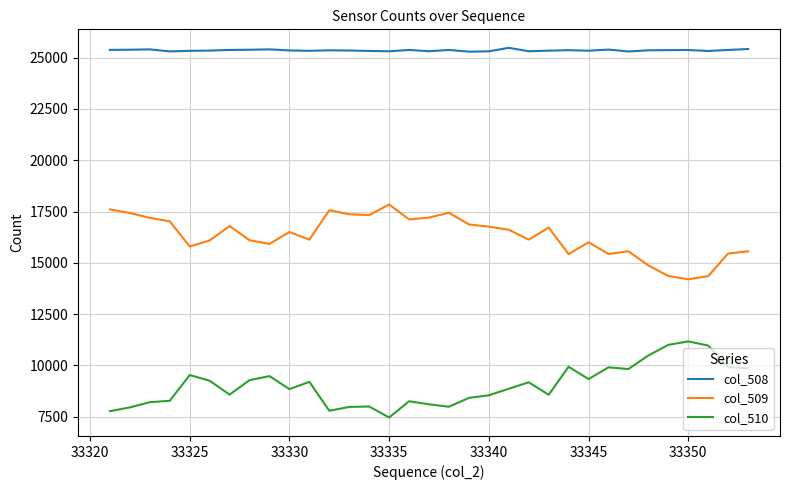

What is the maximum value for col_508?

25480